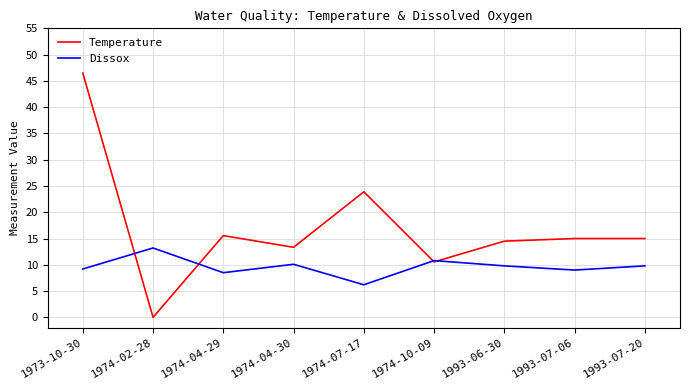

Which label corresponds to the smallest value in the chart?

1974-02-28